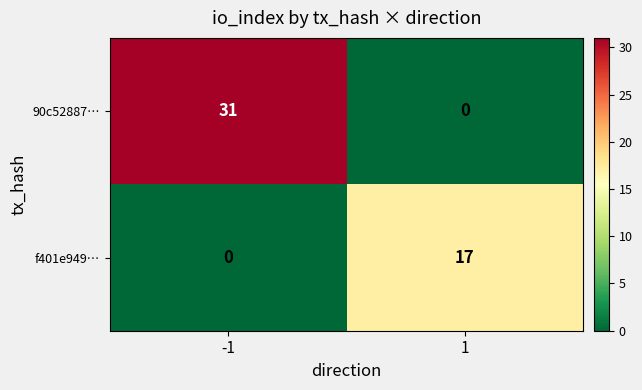

What is the difference between the maximum and minimum values in the f401e949… series?

17